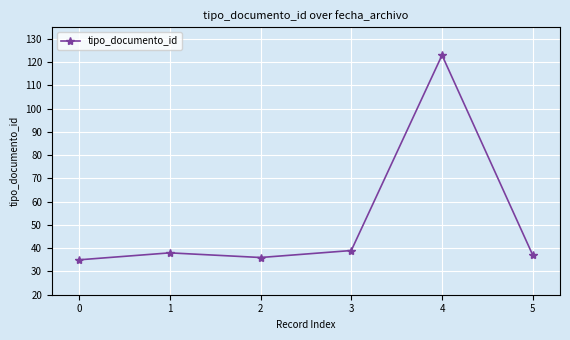

True or false: the data shows 39 at 3.

True